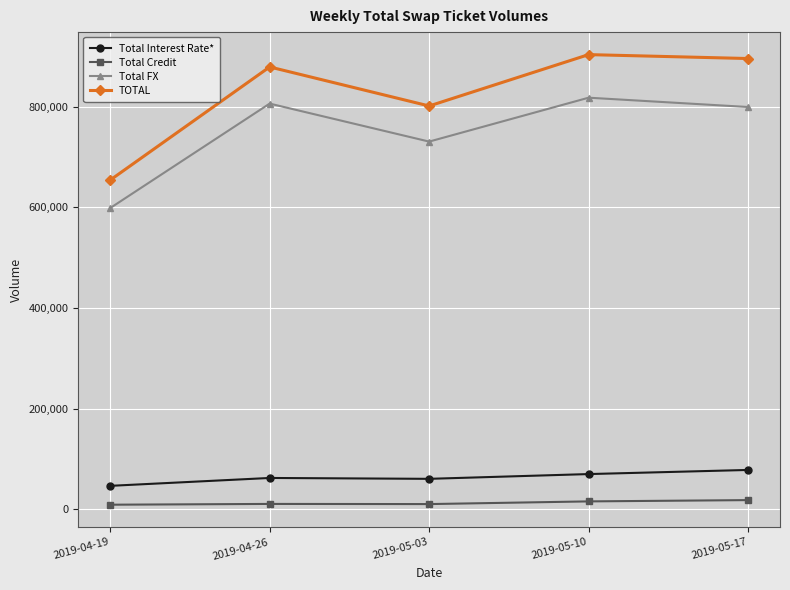

What is the total value across all series at 2019-05-03?

1602792